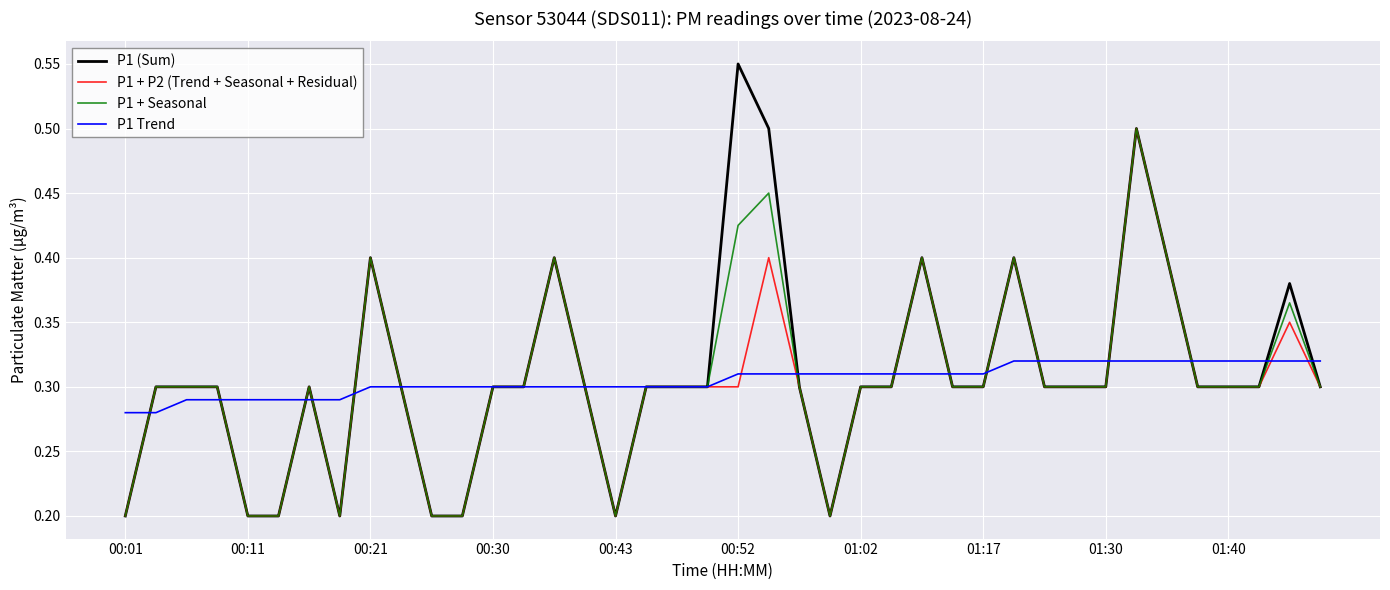

Which series has the widest spread of values?

P1 (Sum)